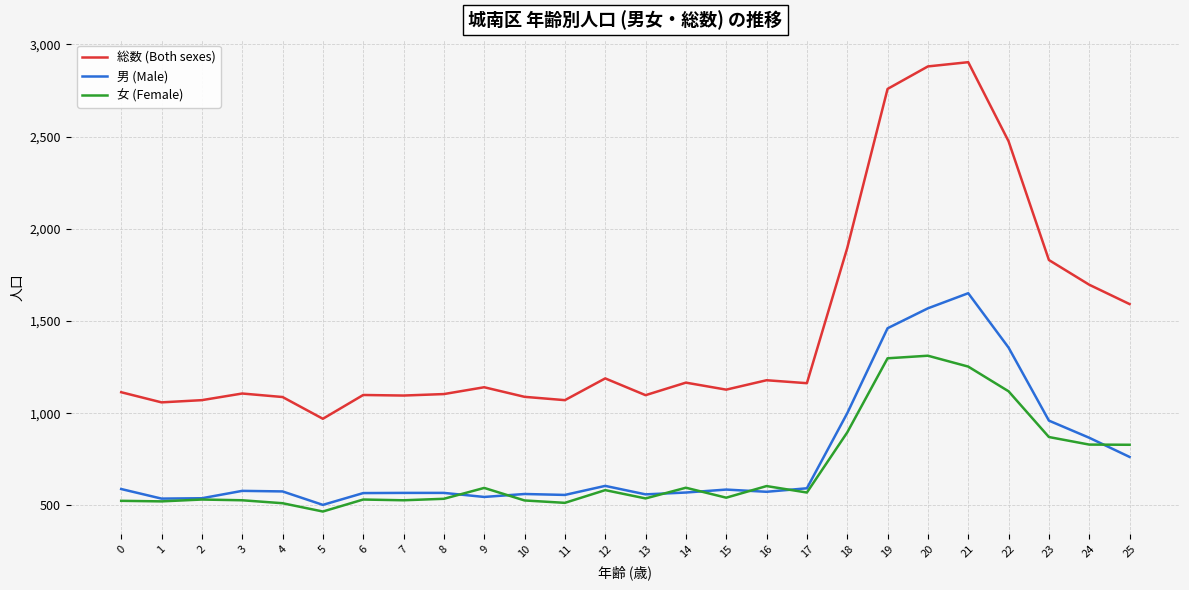

Count the number of categories in the chart.

26